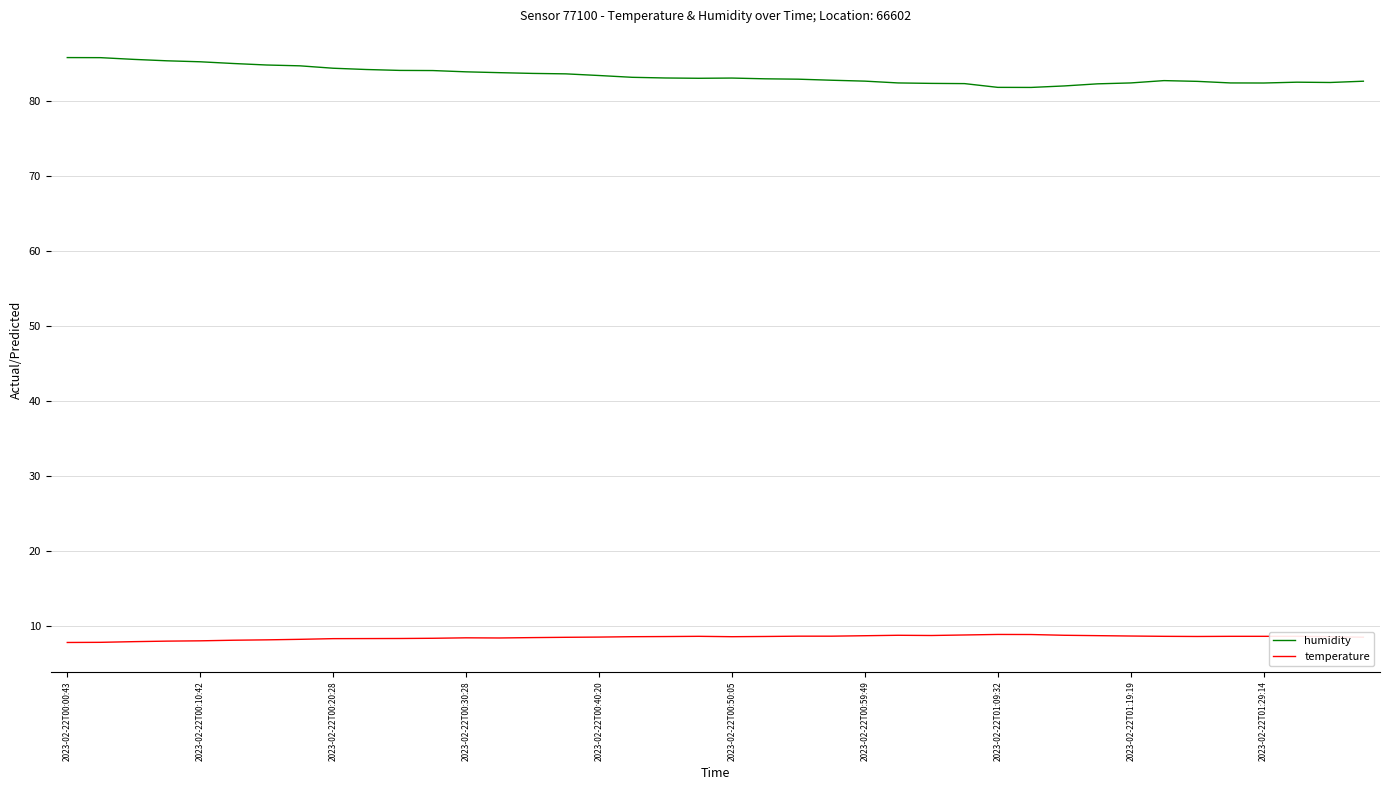

List the series in order of their overall mean, highest first.

humidity, temperature